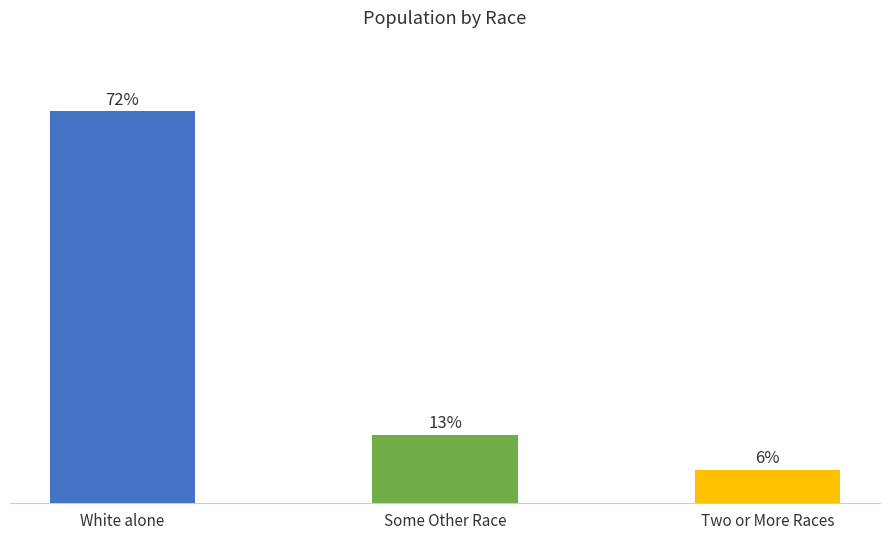

Rank the categories by value from lowest to highest.

Two or More Races, Some Other Race, White alone